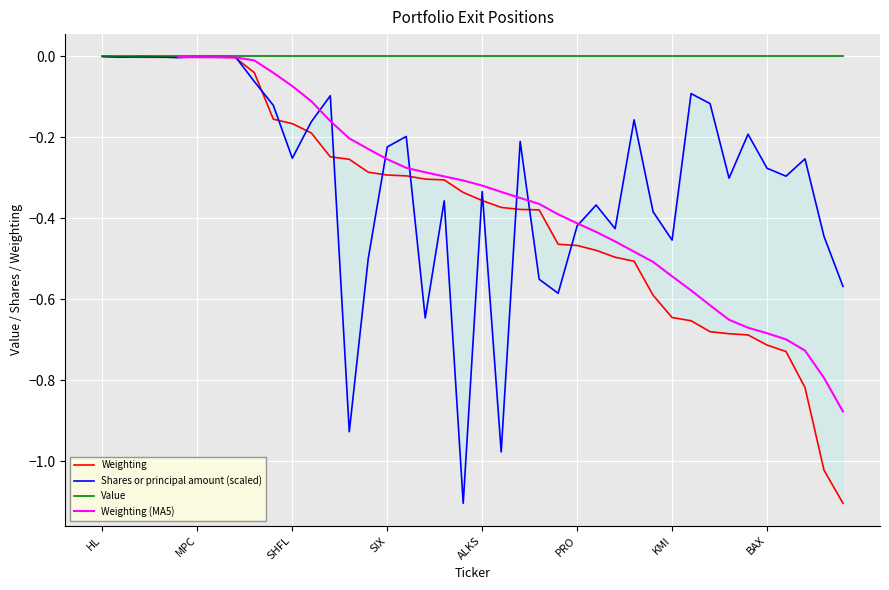

Which series changed the most between BAX and RTN?

Shares or principal amount